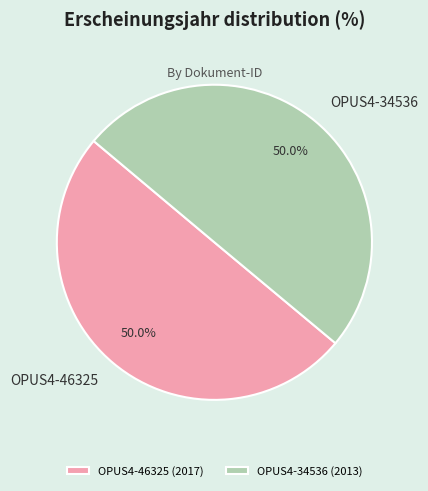

What portion of the pie excludes OPUS4-34536?

50.0%